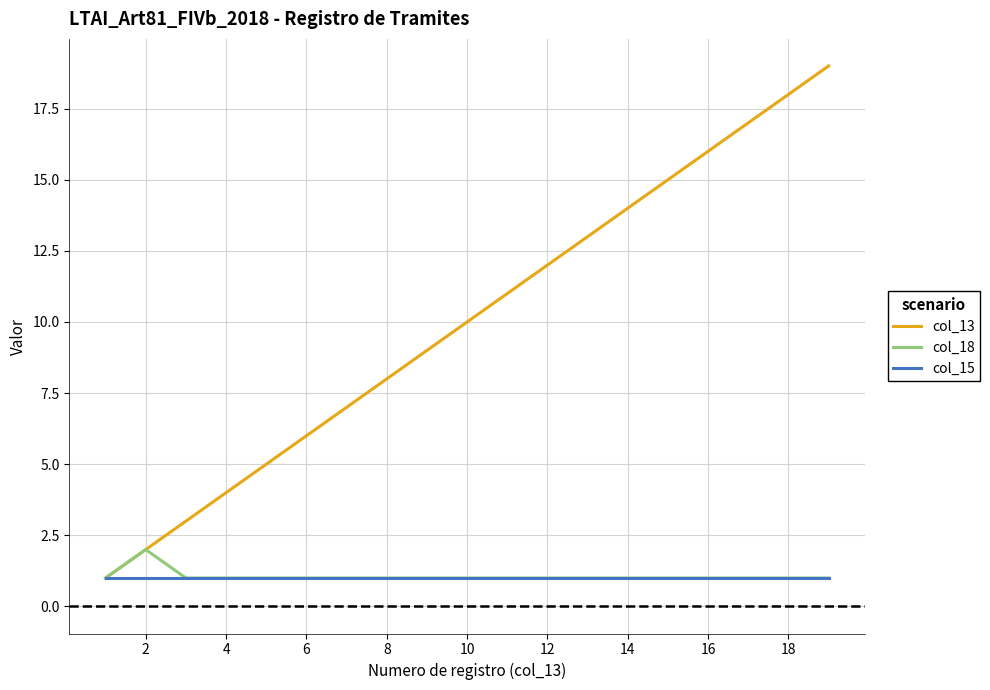

Which series has the largest range (max minus min)?

col_13